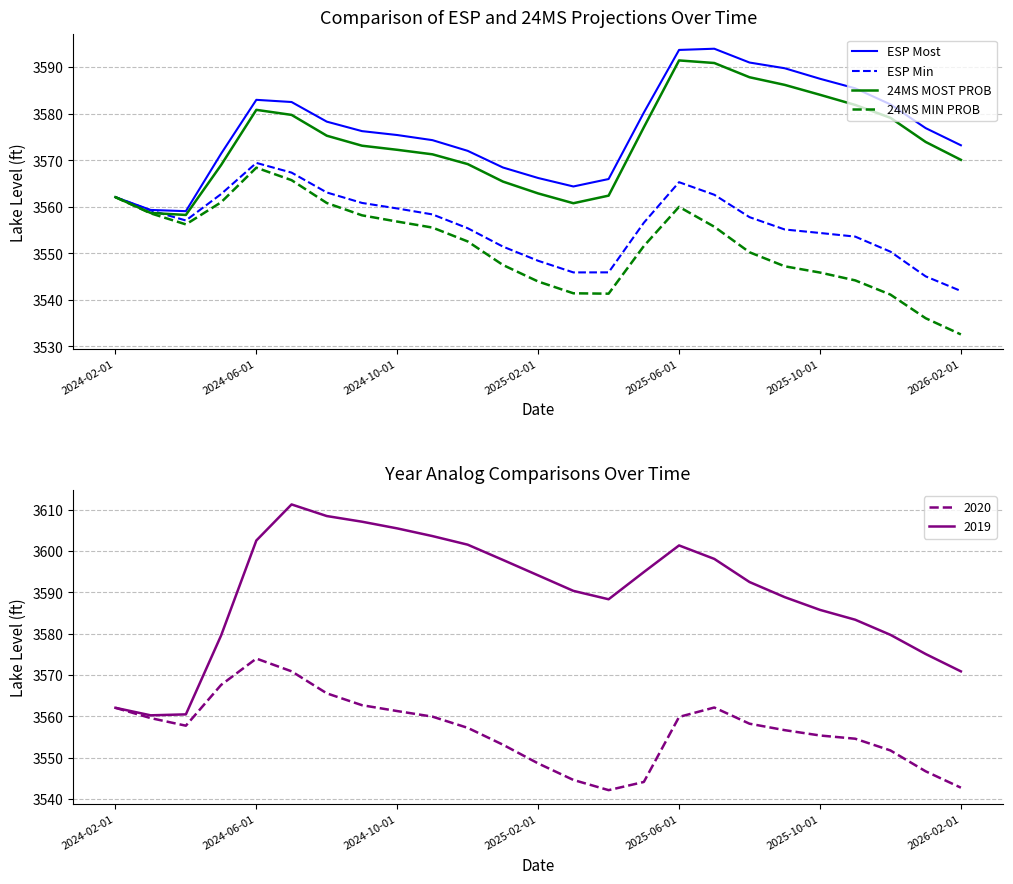

True or false: ESP Most and ESP Min intersect in this chart.

False